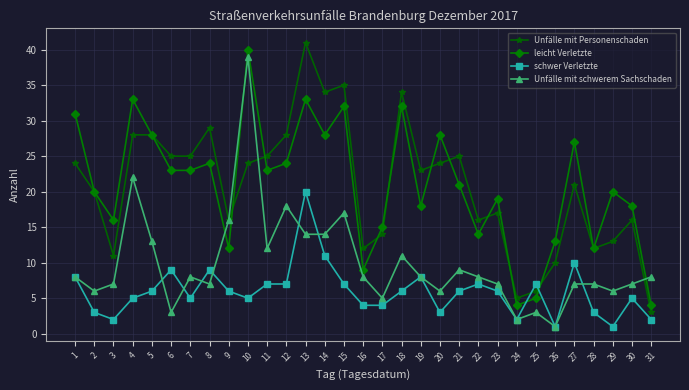

How many data points in Unfälle mit schwerem Sachschaden are less than 8?

14